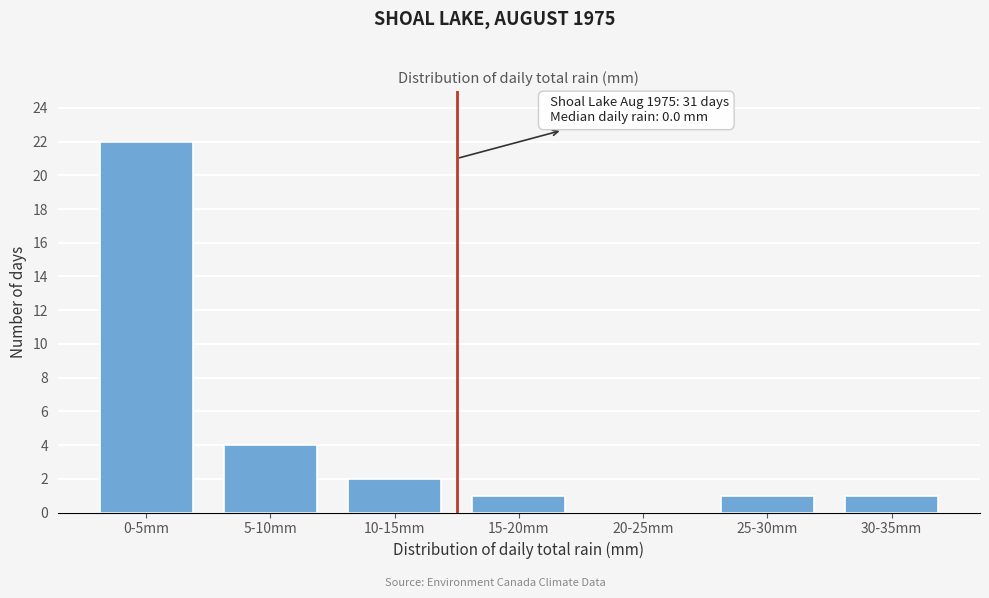

Reading left to right, transcribe all the data shown in this chart.

0-5mm=22	5-10mm=4	10-15mm=2	15-20mm=1	20-25mm=0	25-30mm=1	30-35mm=1